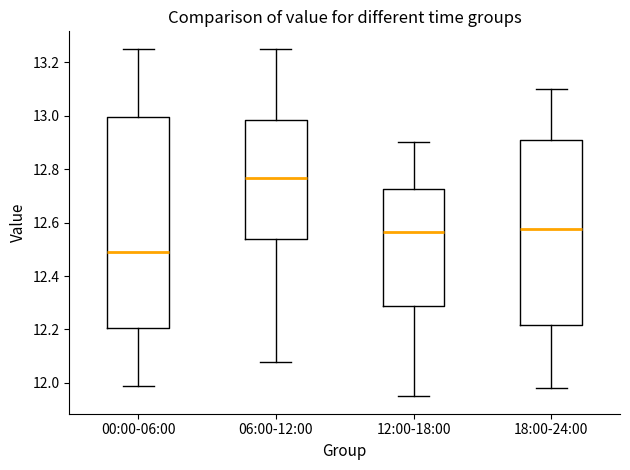

Which box's median line is the lowest?

00:00-06:00